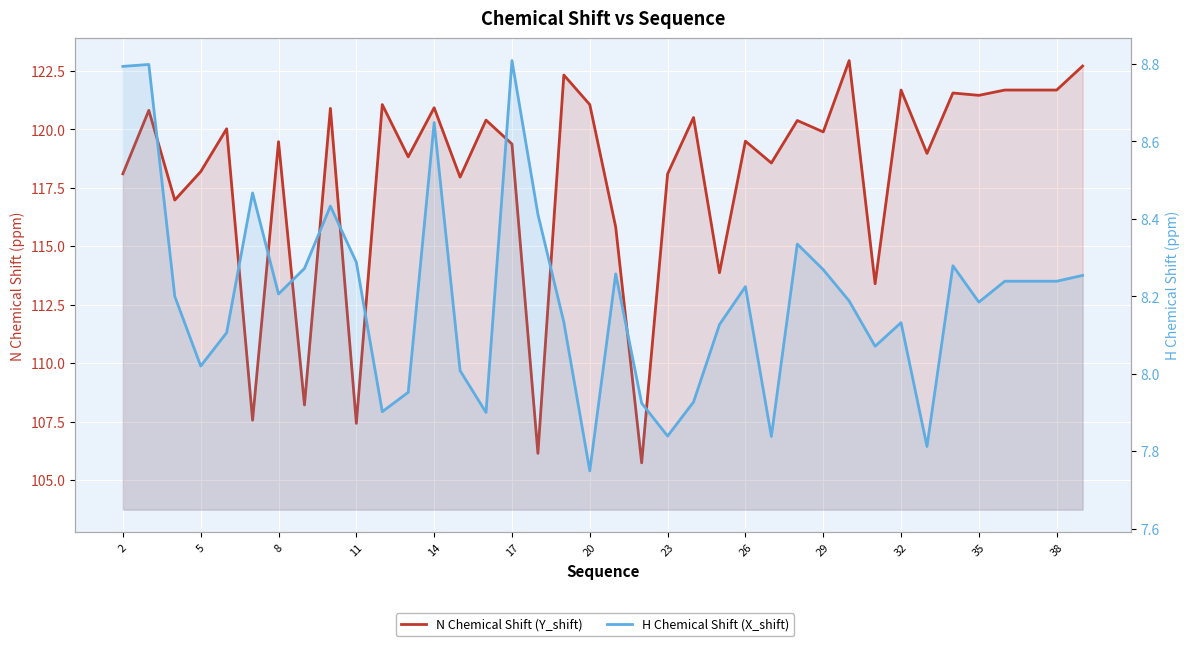

What is the minimum value for H Chemical Shift (X_shift)?

7.7